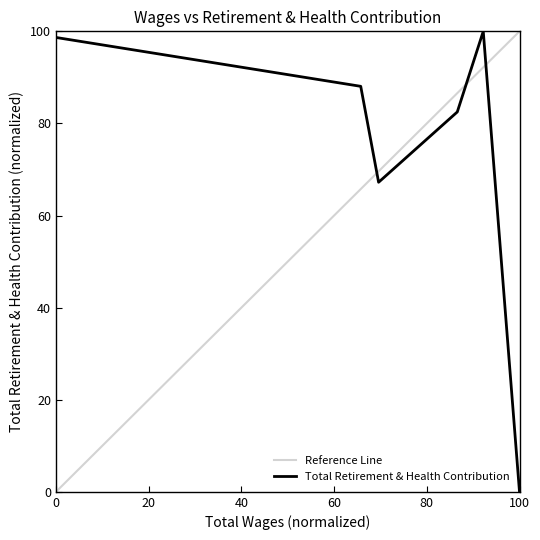

What is the maximum value for Total Retirement & Health Contribution?

100.0